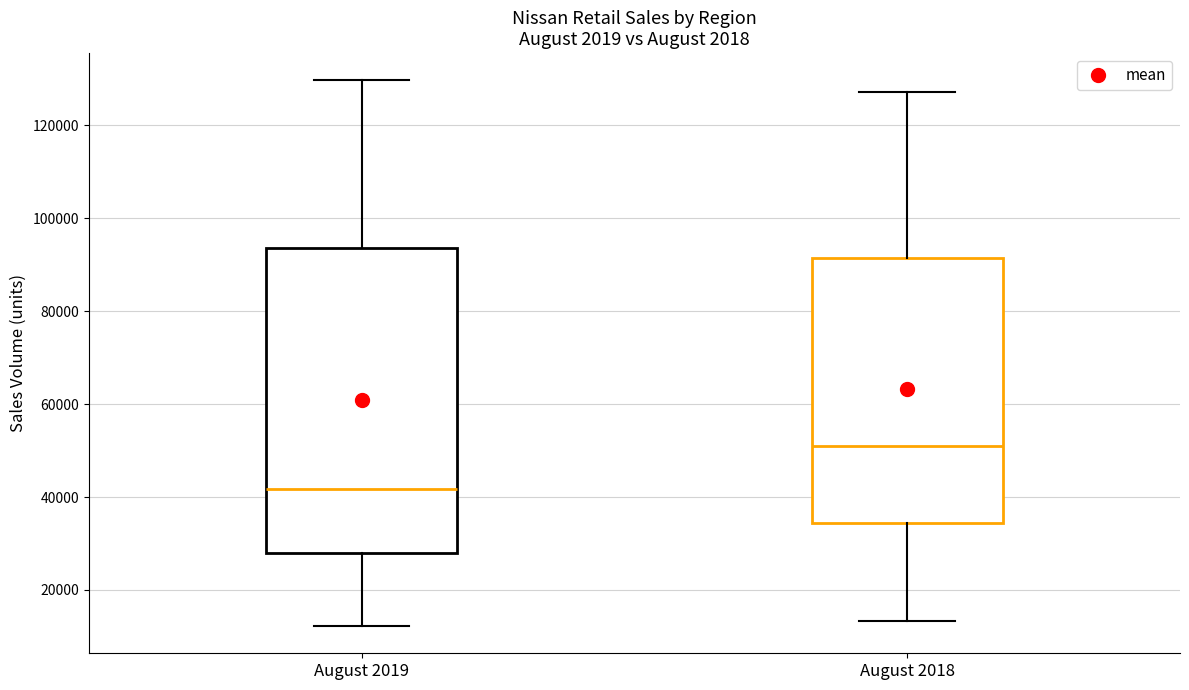

Comparing the boxes themselves (not the whiskers), which one is the tallest?

August 2019